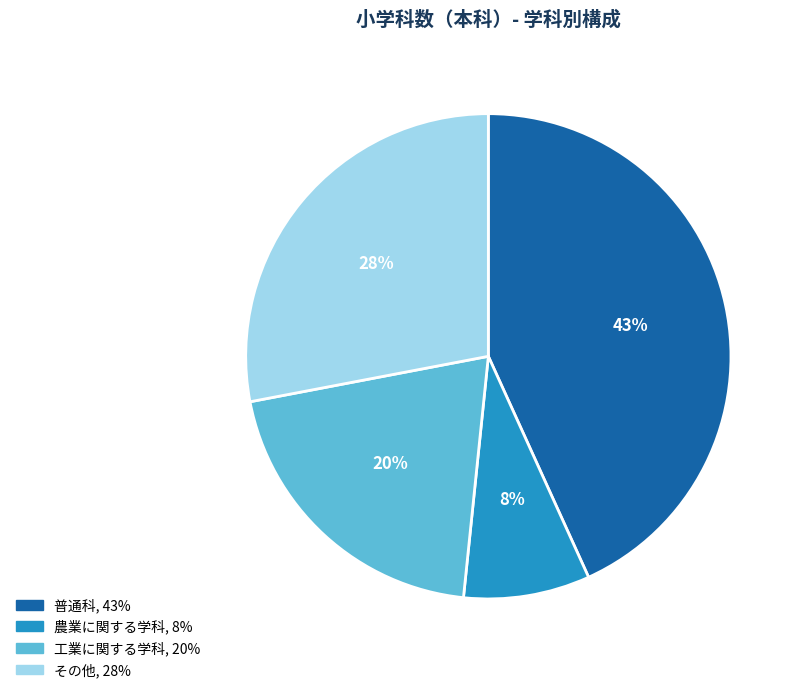

What is the smallest slice in the pie chart?

農業に関する学科